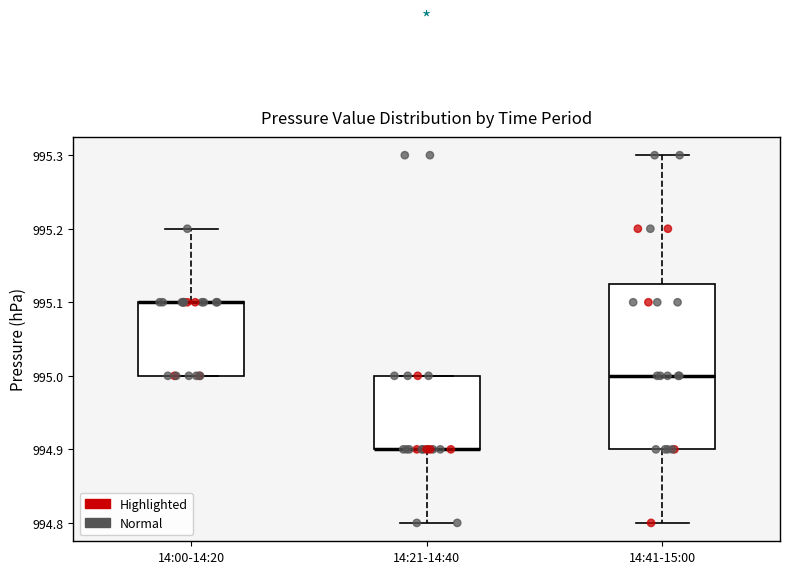

Reading left to right, read every box against the y-axis: the position of its median line, the range the box covers, and the ends of its whiskers. The values are not printed on the chart, so give them approximately, as read against the axis.

14:00-14:20: median 995.10 (drawn on the box's upper edge), box 995.00 to 995.10, whiskers 995.00 to 995.20
14:21-14:40: median 994.90 (drawn on the box's lower edge), box 994.90 to 995.00, whiskers 994.80 to 995.00
14:41-15:00: median 995.00, box 994.90 to 995.13, whiskers 994.80 to 995.30